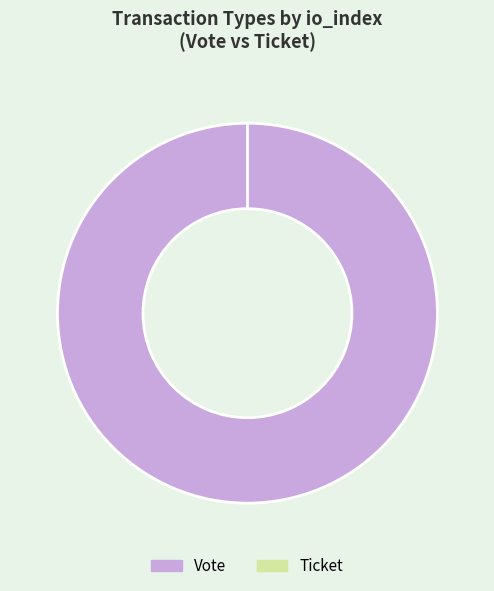

Between Ticket and Vote, which is larger?

Vote